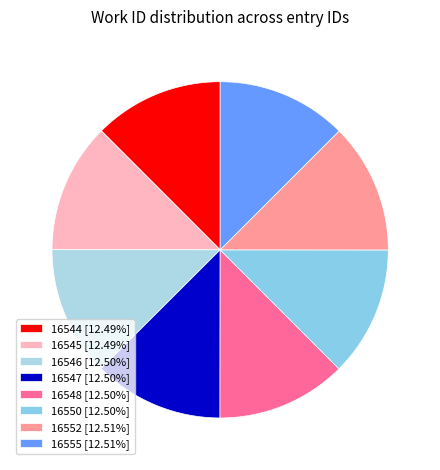

What is the largest slice in the pie chart?

16555